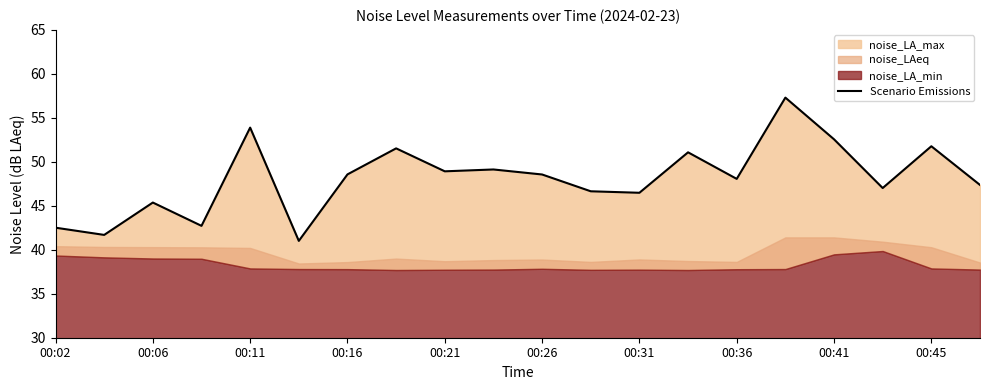

How many points are lower than both their immediate neighbors (excluding endpoints)?

7